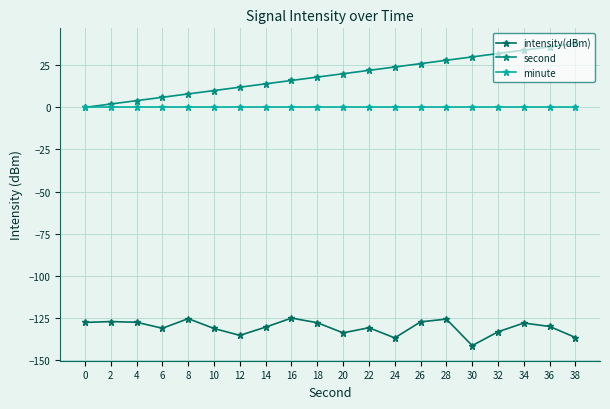

What is the difference between the second highest and minimum values in the intensity(dBm) series?

16.0